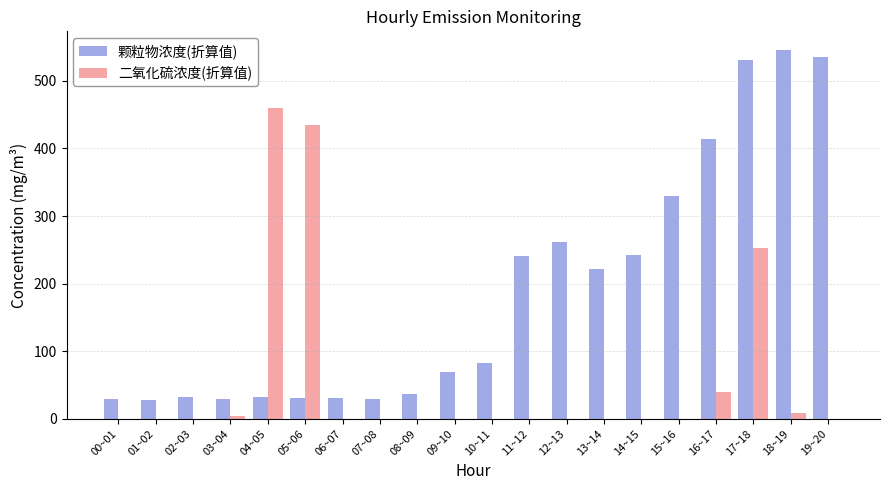

At which label does 二氧化硫浓度(折算值) reach its peak?

04~05